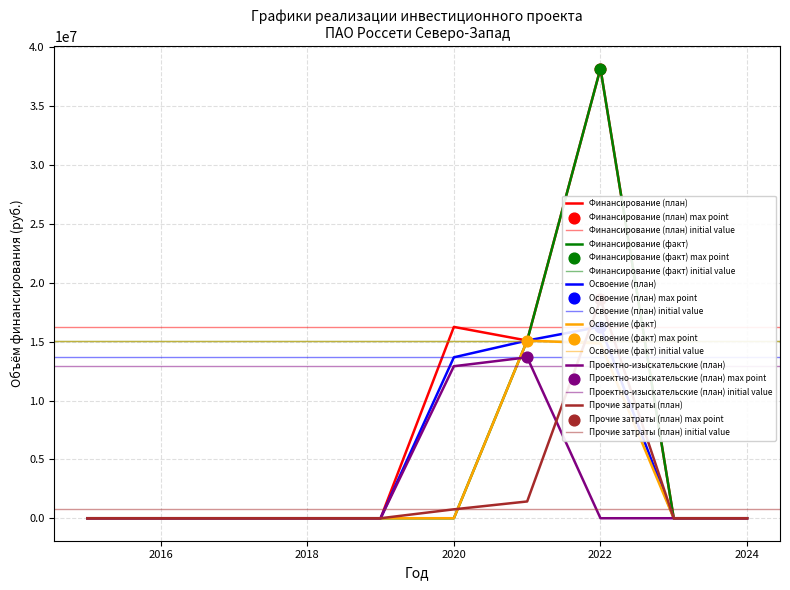

Which series has the largest total across all categories?

Финансирование (план)